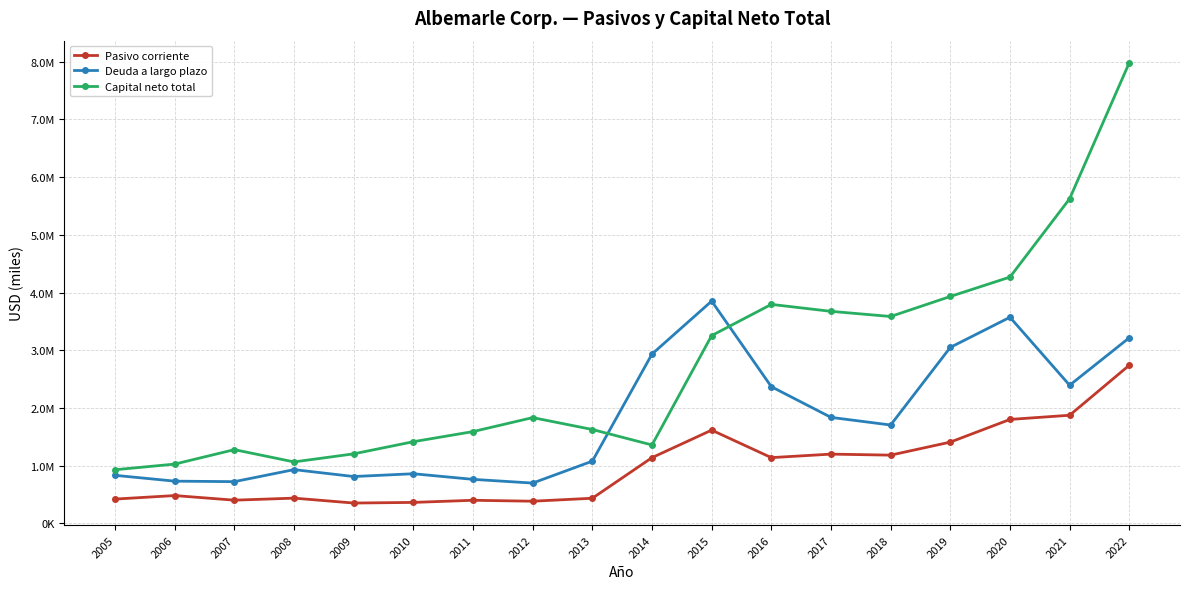

What are all the series names shown in the legend?

Pasivo corriente, Deuda a largo plazo, Capital neto total